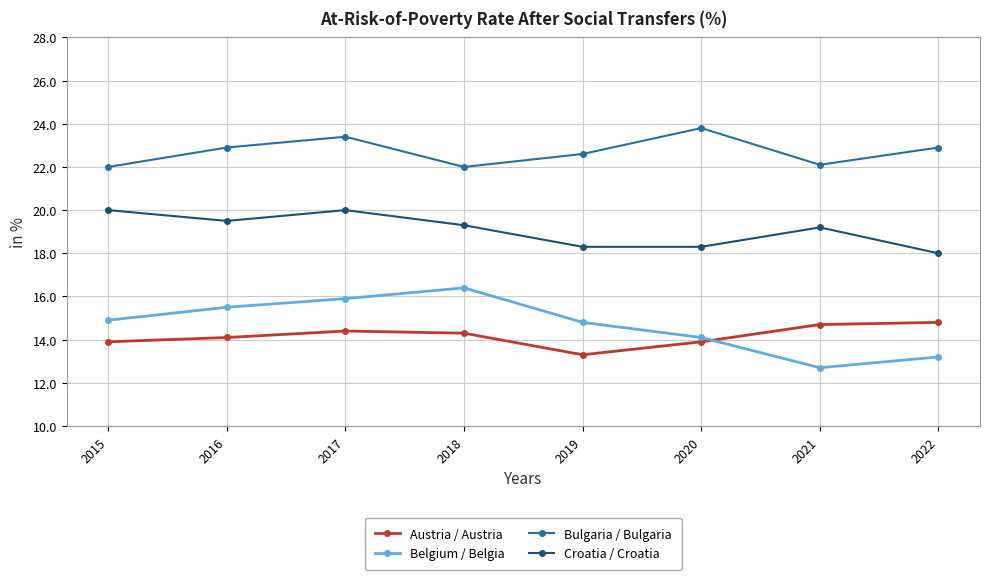

At which category does Belgium / Belgia reach its first local peak?

2018